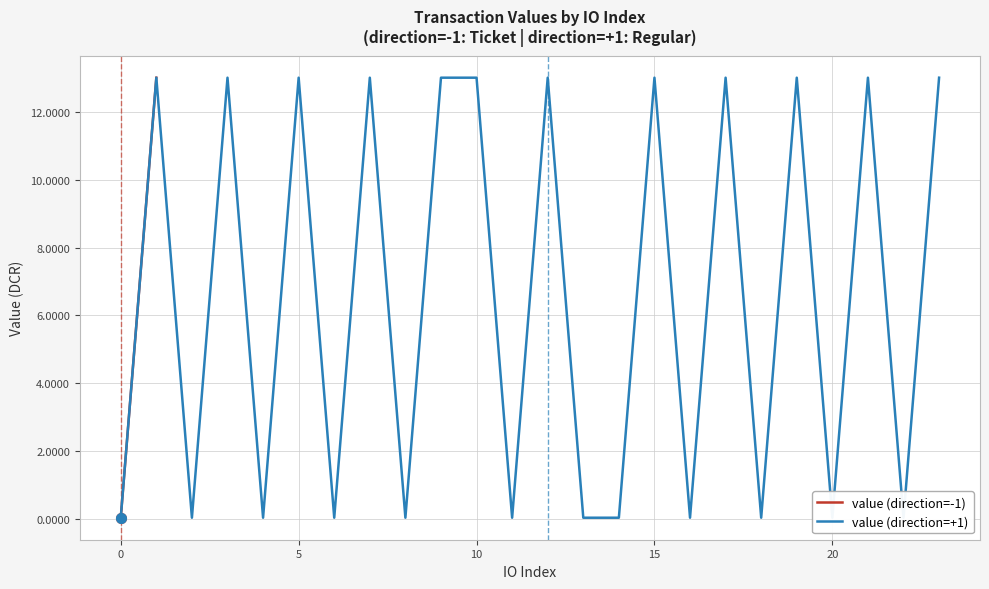

How many lines are shown in the chart?

2